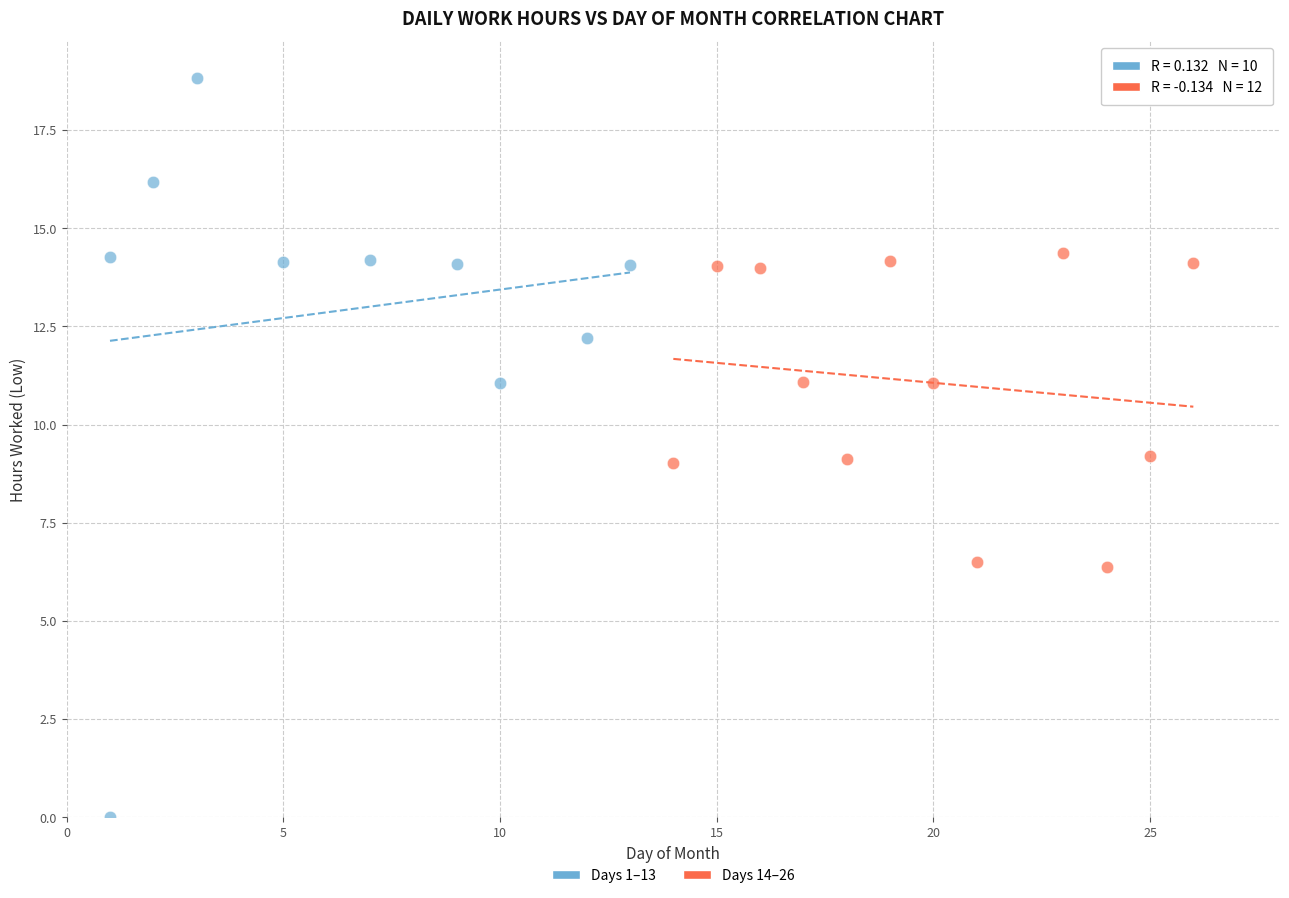

Which series has the largest Y range (max minus min)?

Days 1–13